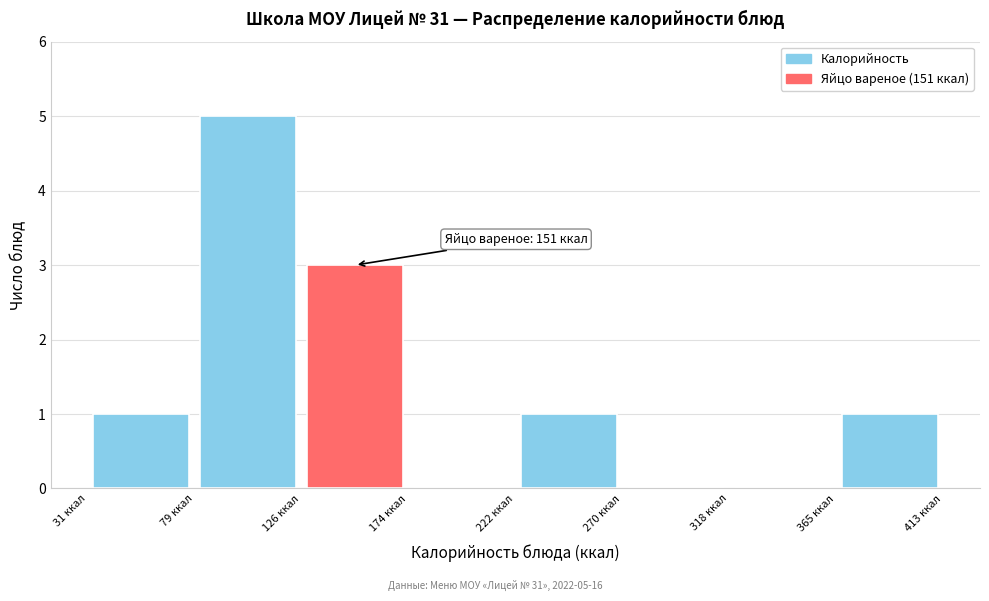

Which range on the x-axis has the tallest bar?

80 to 125